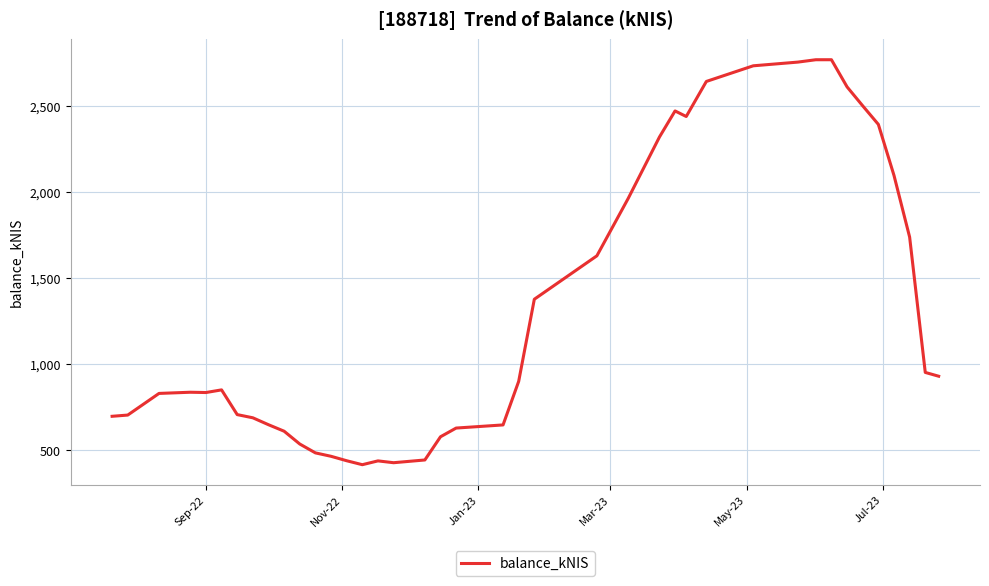

What is the greatest value displayed?

2767.5